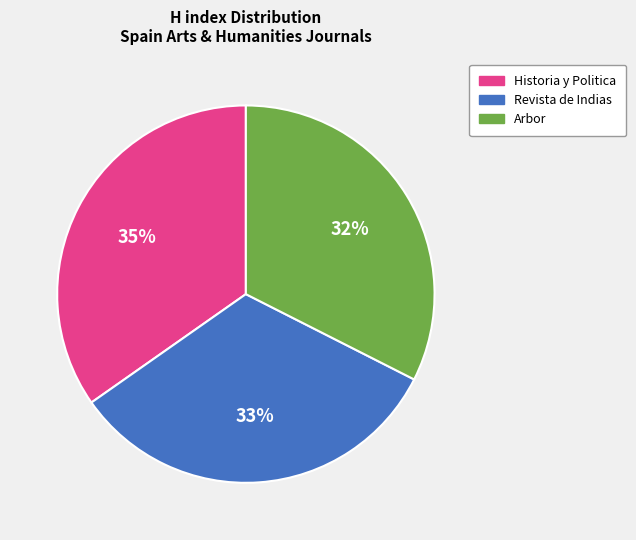

How many slices are in this pie chart?

3